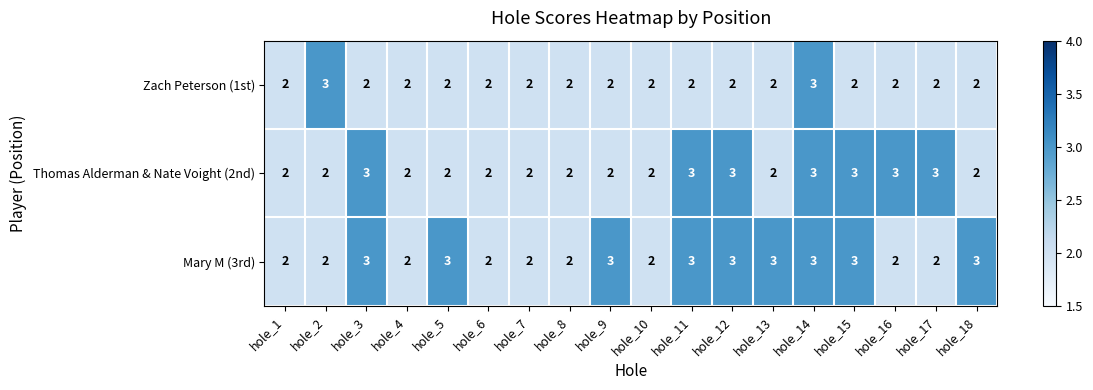

What is the approximate value of Mary M (3rd) at hole_18?

3